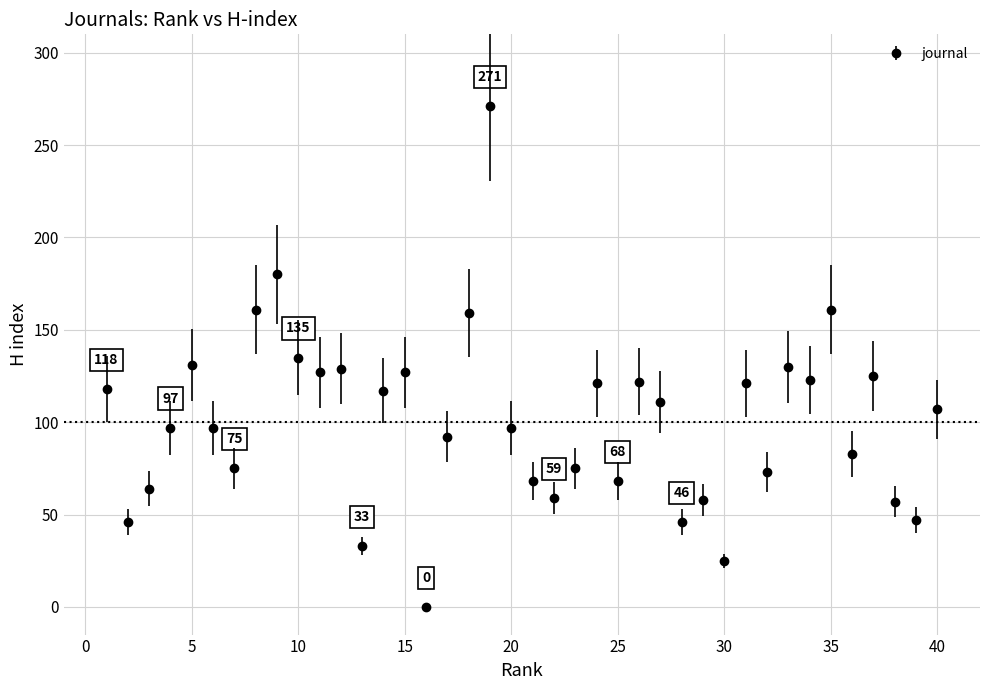

What is the value of the 39th point from the left?

47